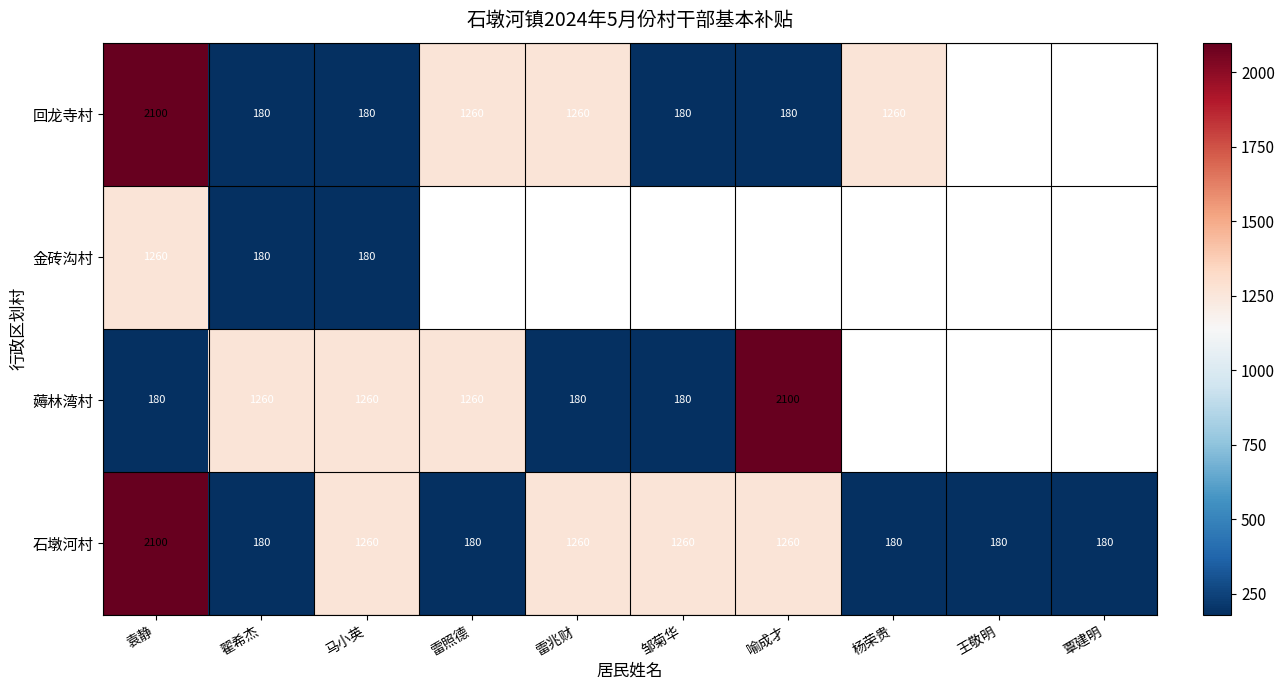

What is the difference between the 薅林湾村 values at 雷兆财 and 雷照德?

1080